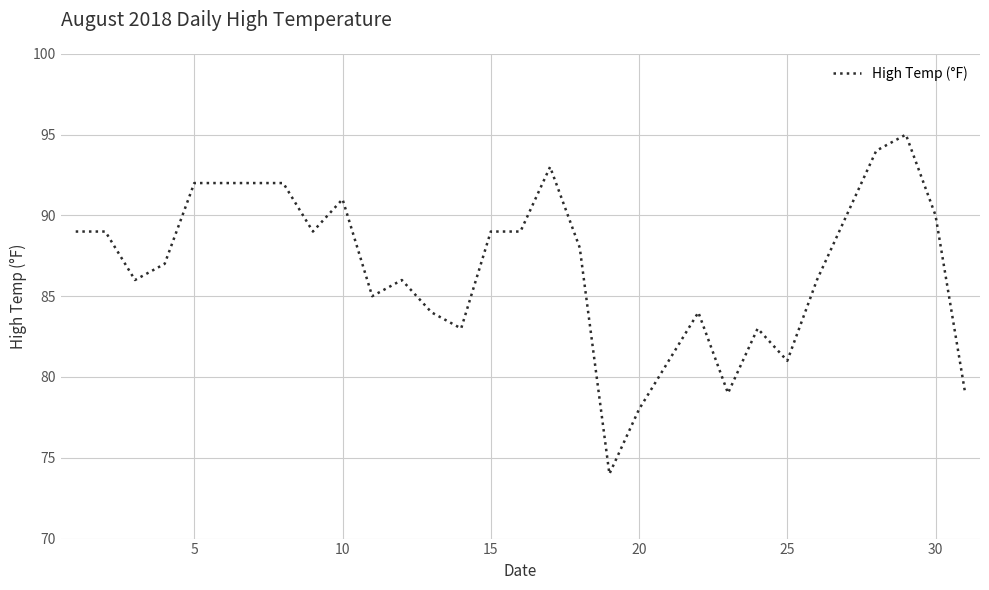

What is the maximum value shown in the chart?

95